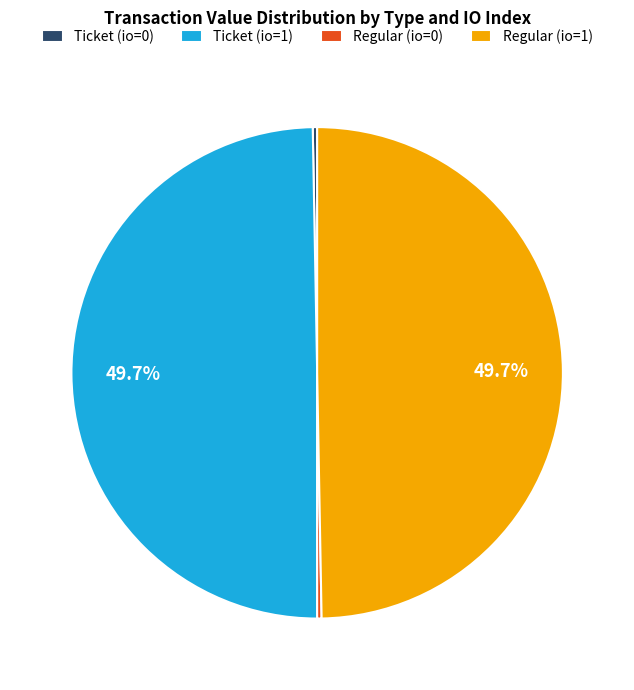

What portion of the pie excludes Regular (io=1)?

50.3%